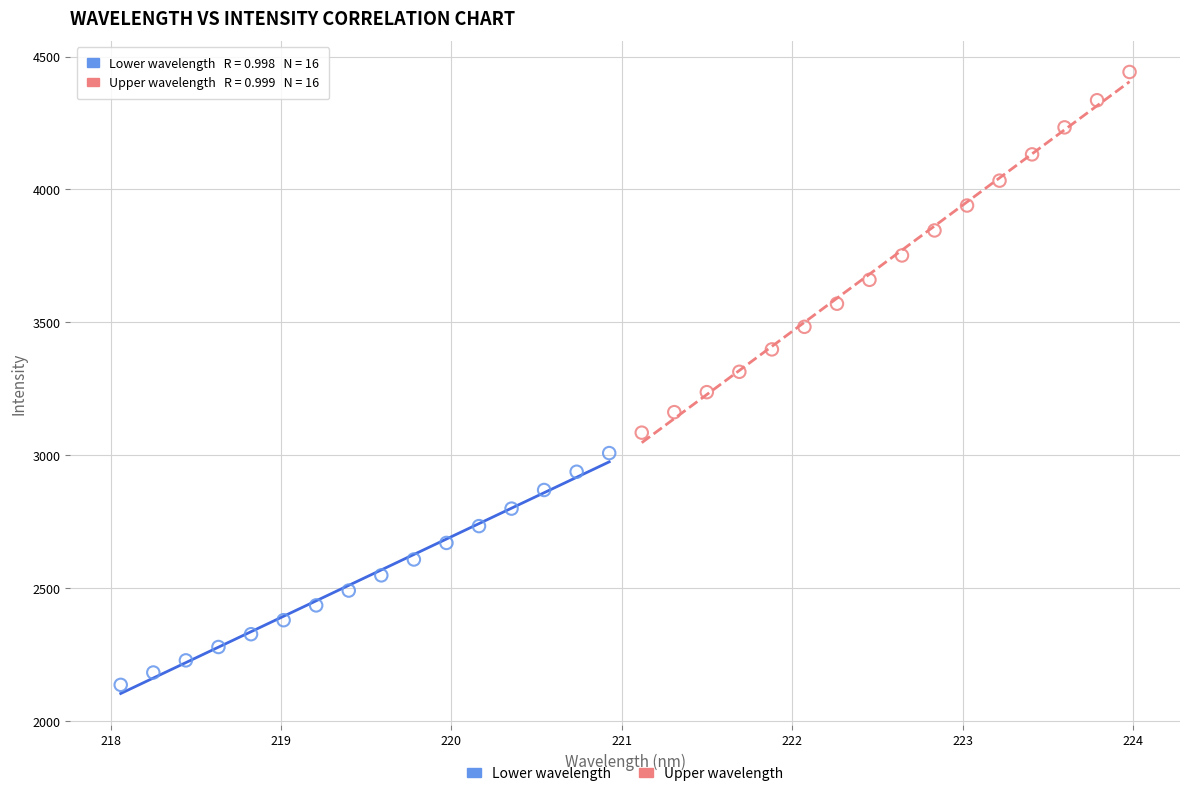

Which series reaches the minimum Y coordinate?

Lower wavelength